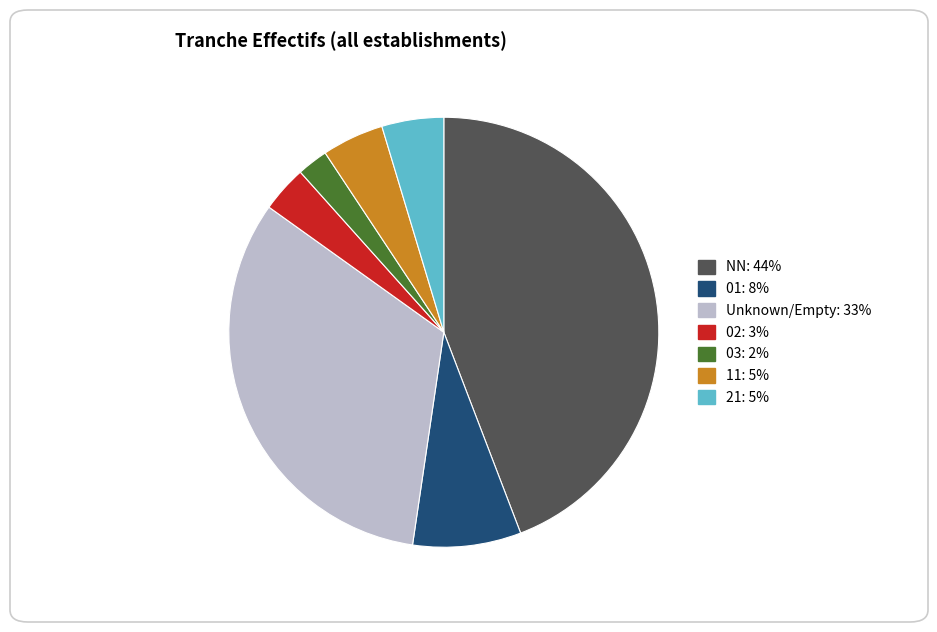

Does any single category account for the majority?

No